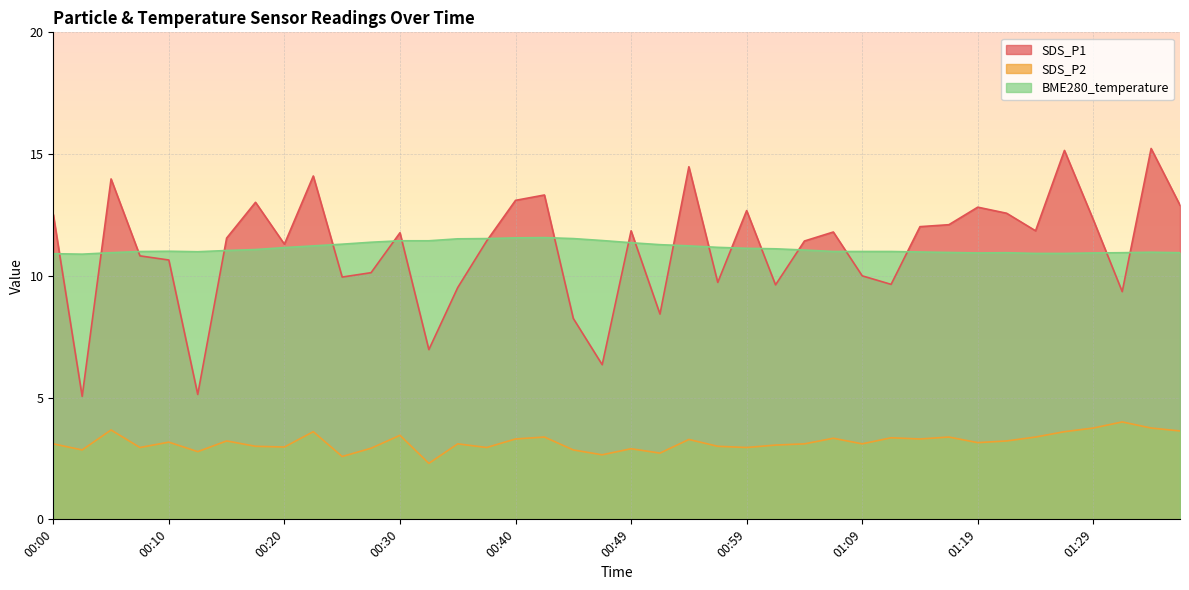

At which label does SDS_P2 reach its minimum?

00:32